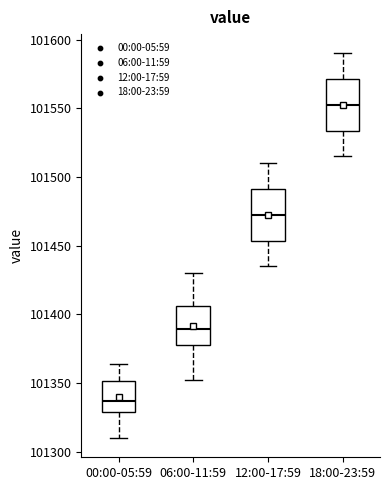

Where does the upper whisker of the box for 06:00-11:59 end on the y-axis? The values are not printed on the chart, so give them approximately, as read against the axis.

101430